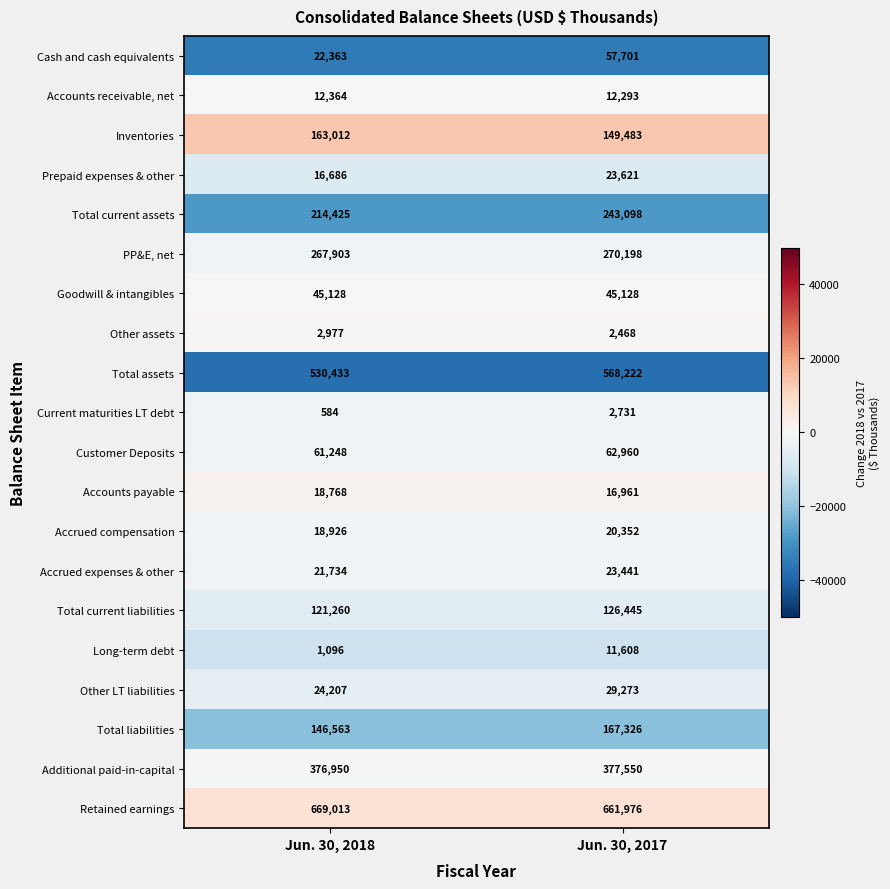

What is the difference between the highest and lowest values at Jun. 30, 2017?

659508